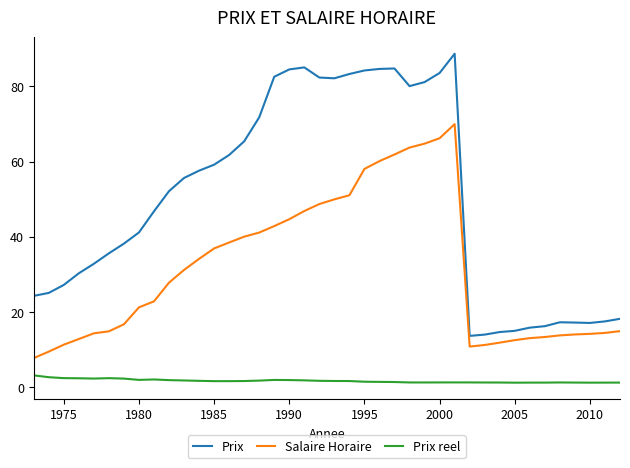

Which series has the largest total across all categories?

Prix